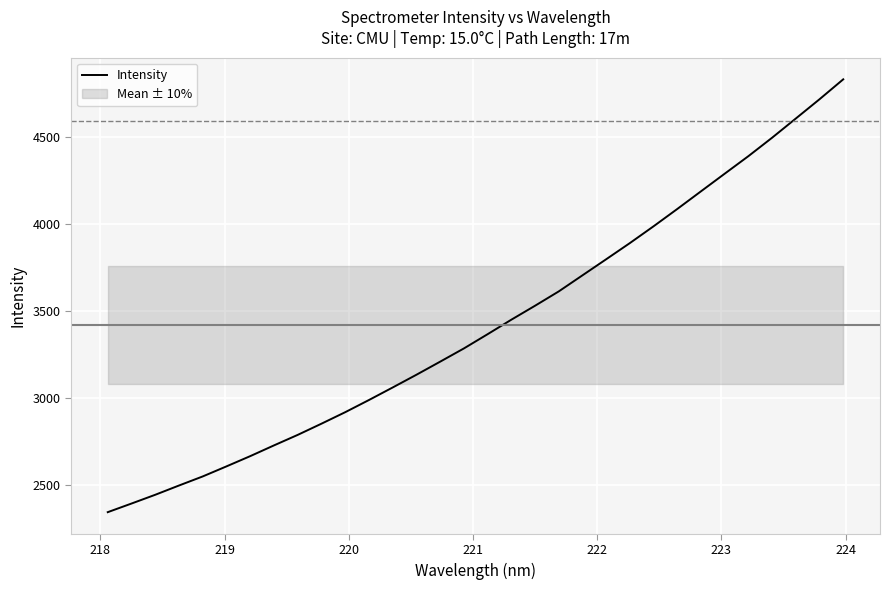

What is the minimum value for Intensity?

2341.8